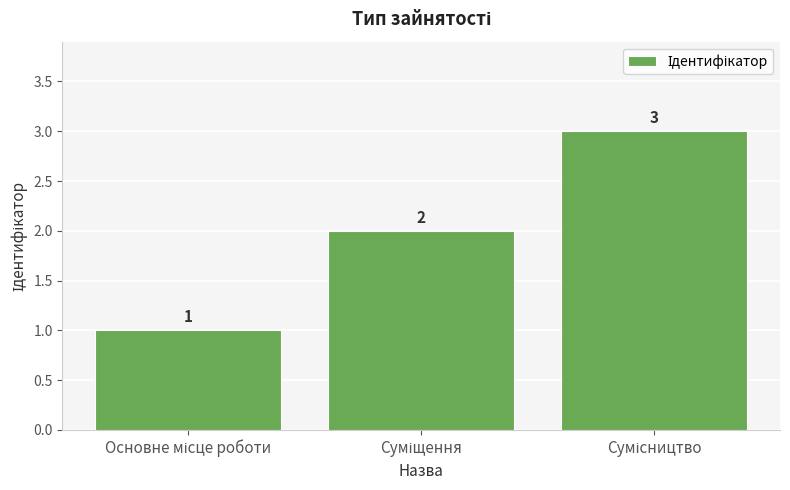

What is the smallest value displayed?

1